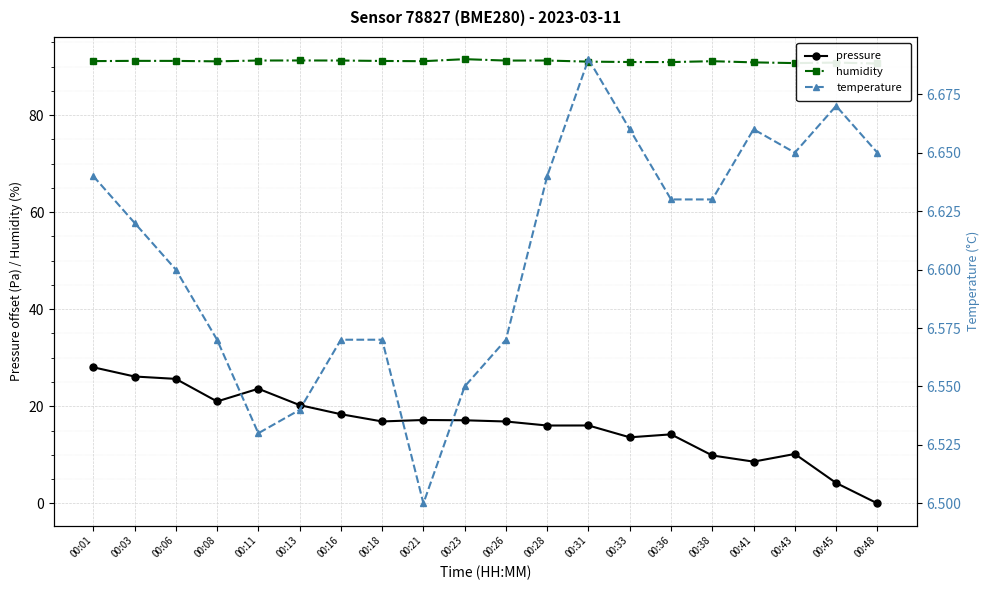

What is the average value of the pressure series?

16.2